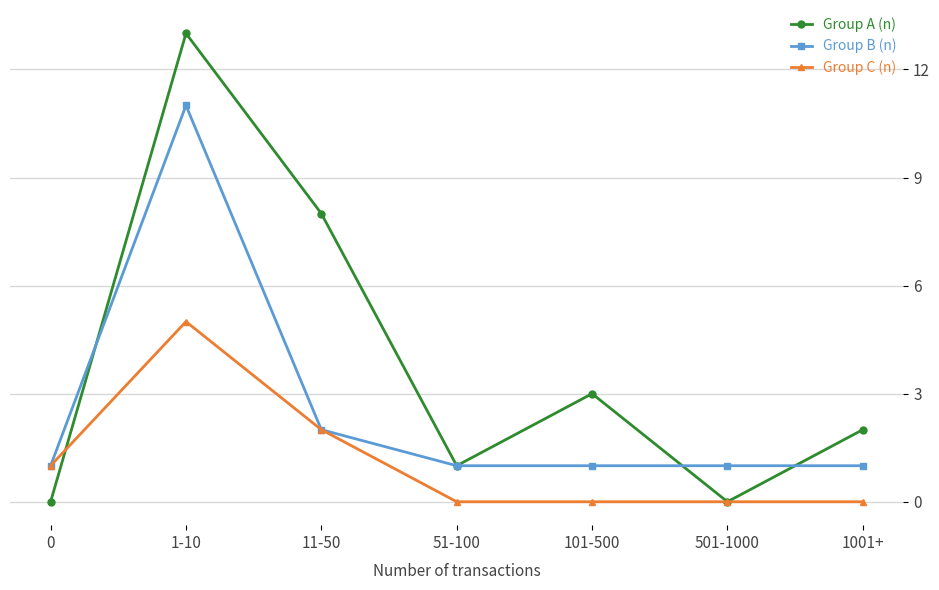

How many Group C (n) values are between 0 and 2?

6